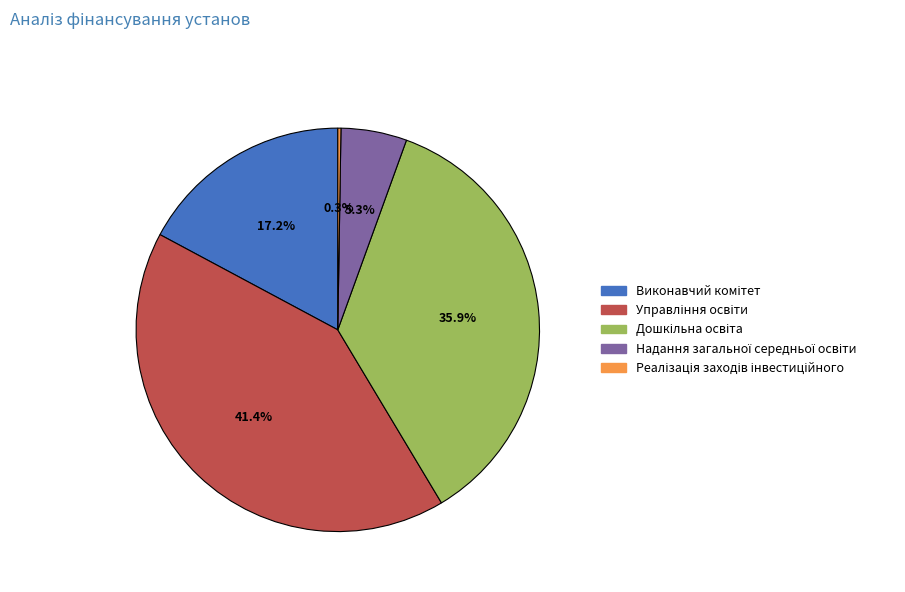

Does any single category account for the majority?

No